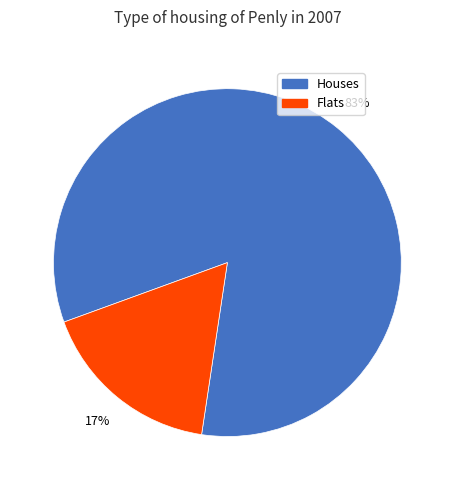

To the nearest percent, what is the difference between the largest and smallest slice percentages?

66%